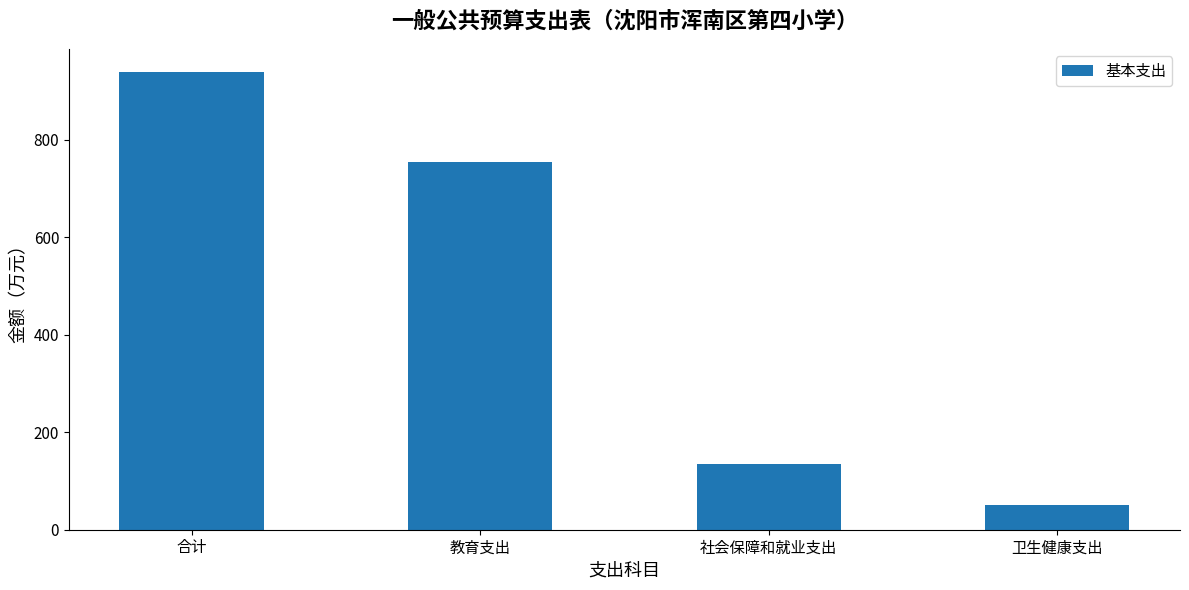

Reading left to right, list all the values displayed in this chart.

939.3	755.1	134.0	50.3